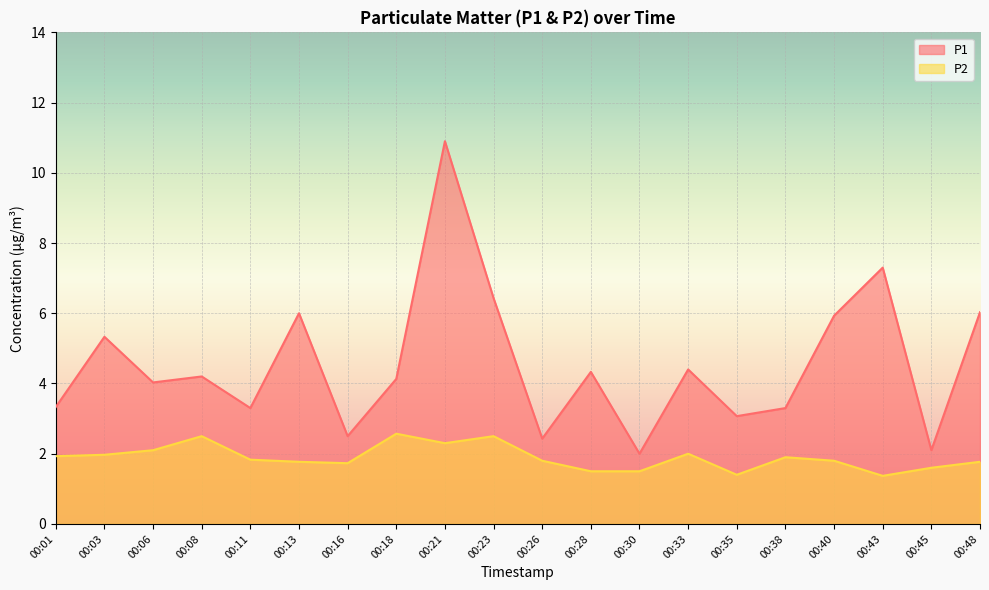

At which label does P2 reach its minimum?

00:43